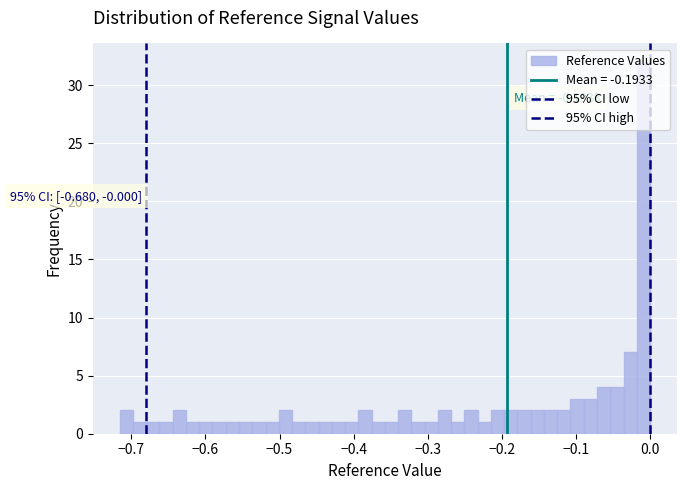

Around what value on the x-axis is the tallest bar? Give the approximate position of its centre, as read against the axis.

-0.01